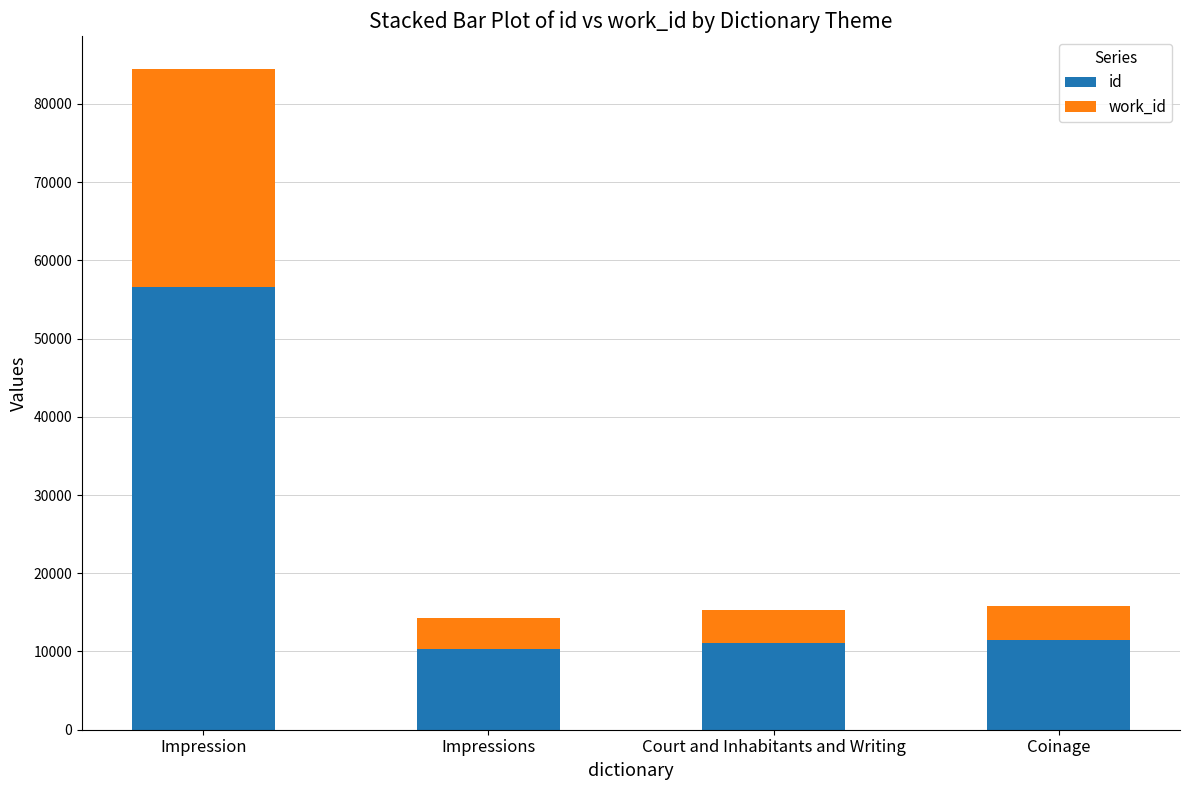

Reading left to right, transcribe the values for id.

56543	10282	11069	11456